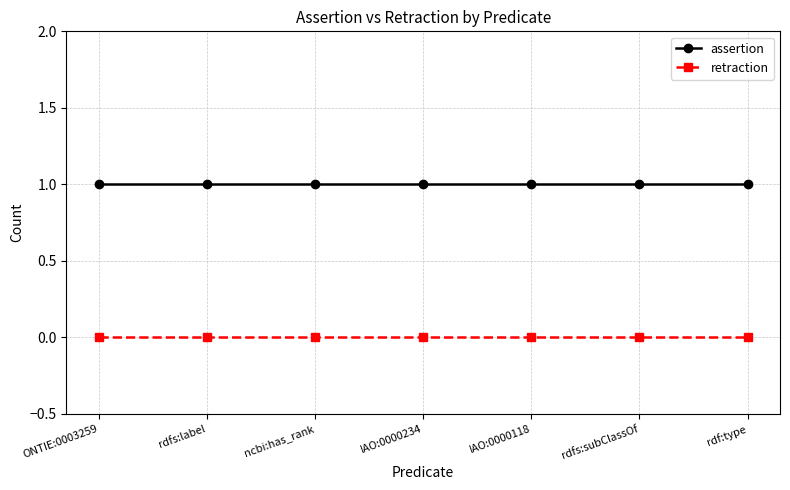

Which series has the largest total across all categories?

assertion